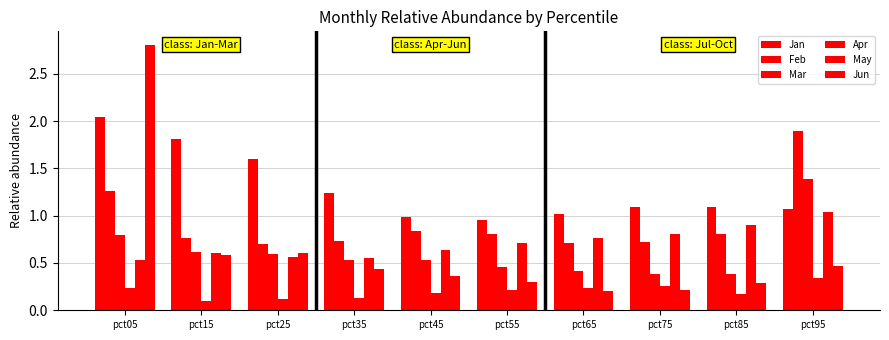

Does the chart contain stacked bars?

No